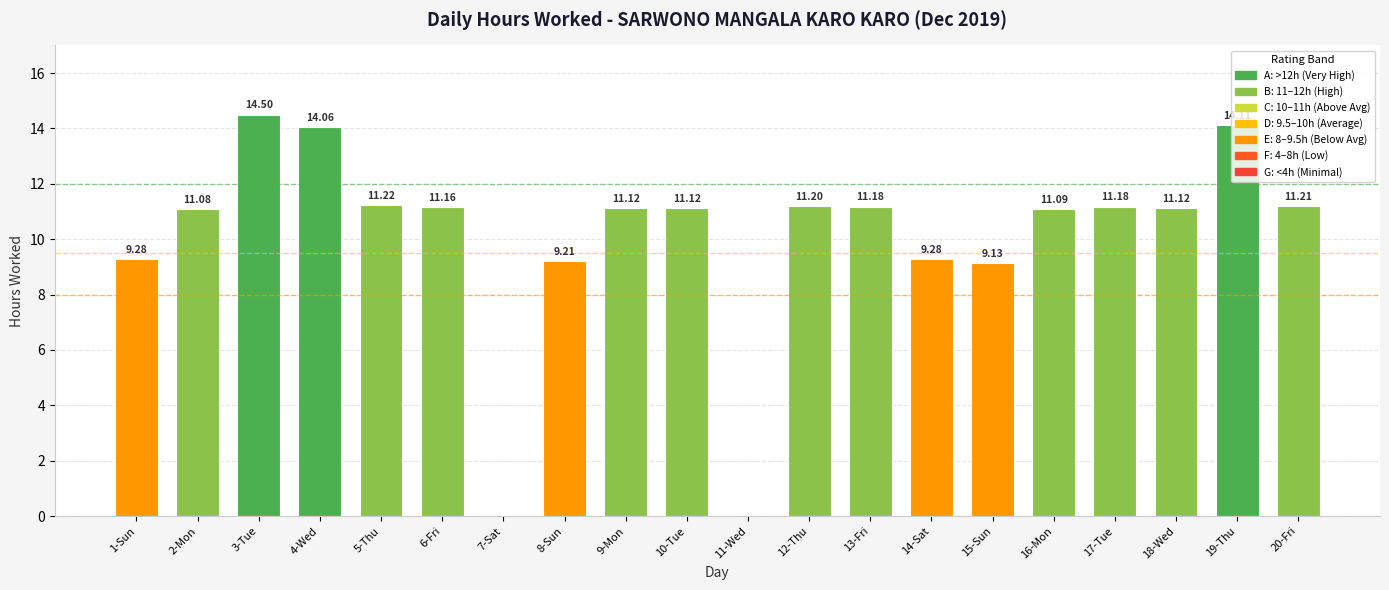

What value does the data have at 17-Tue?

11.2